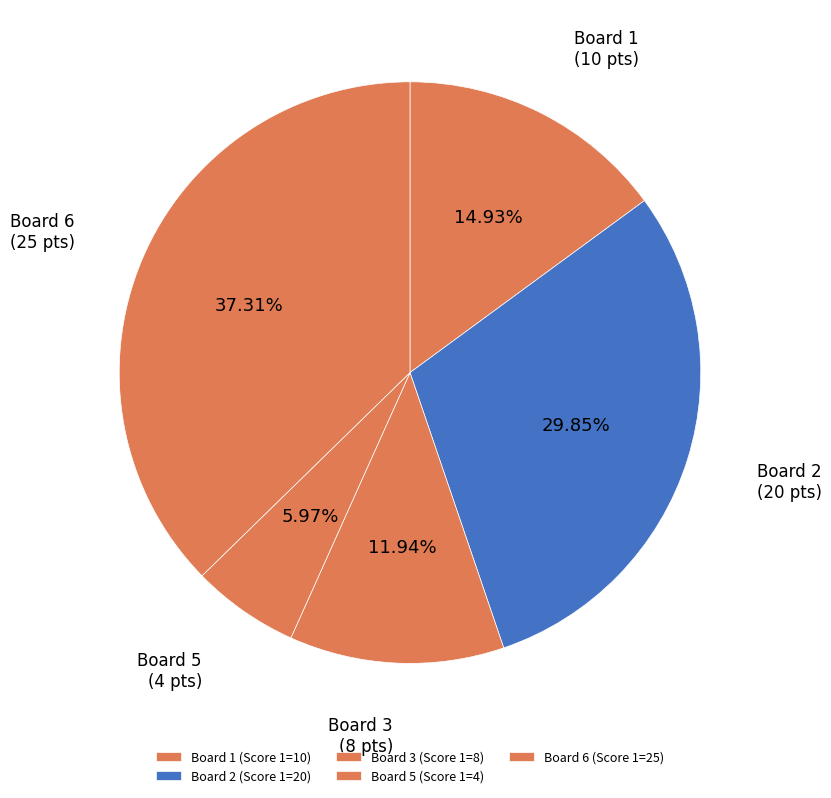

How many segments does this pie chart have?

5